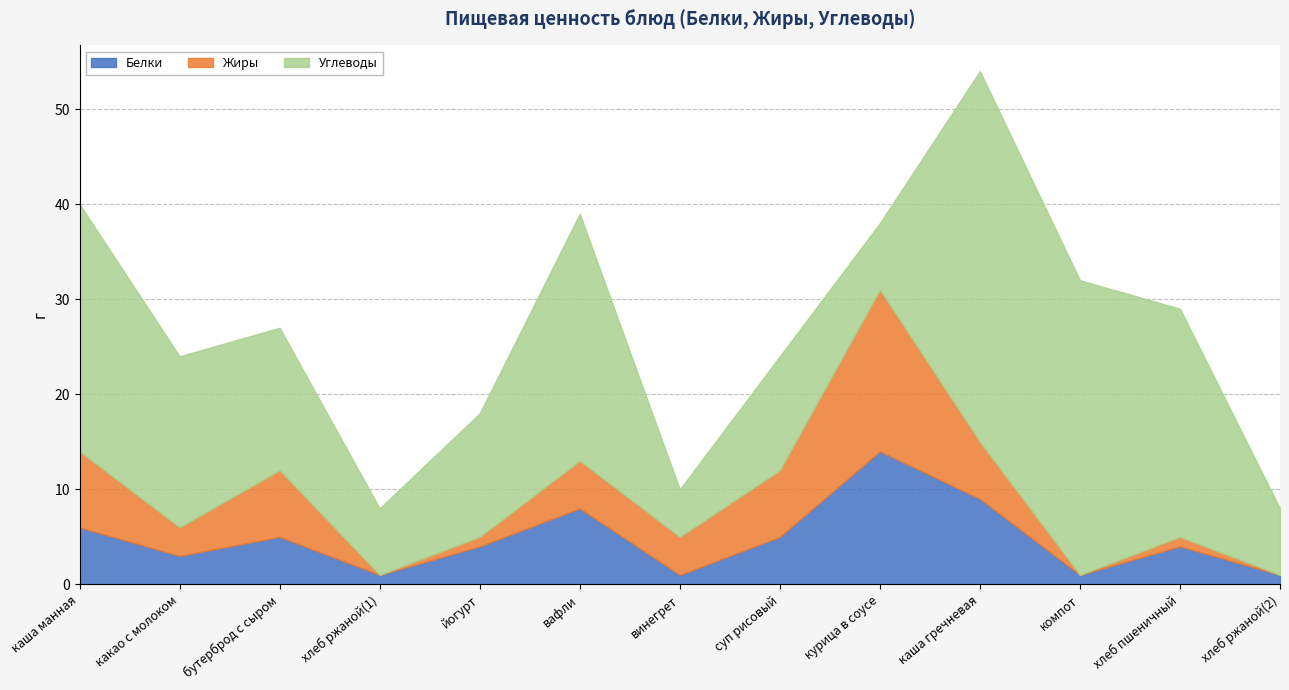

Reading right to left, what are all the values shown in this chart?

Белки: 1	4	1	9	14	5	1	8	4	1	5	3	6
Жиры: 0	1	0	6	17	7	4	5	1	0	7	3	8
Углеводы: 7	24	31	39	7	12	5	26	13	7	15	18	26